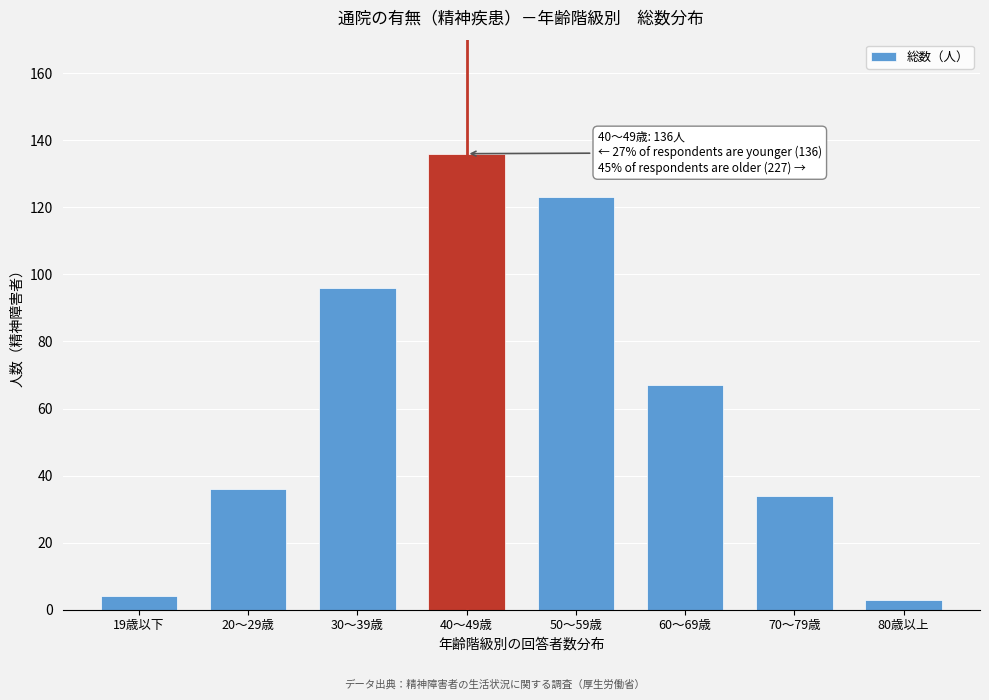

Reading left to right, extract all data points from this chart.

4	36	96	136	123	67	34	3